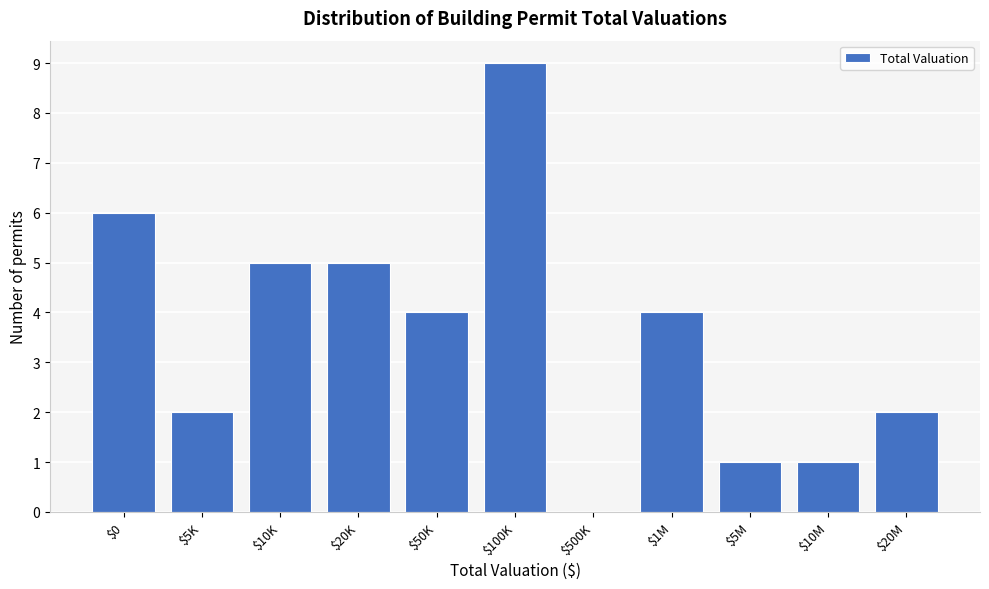

What is the sum of all values?

39